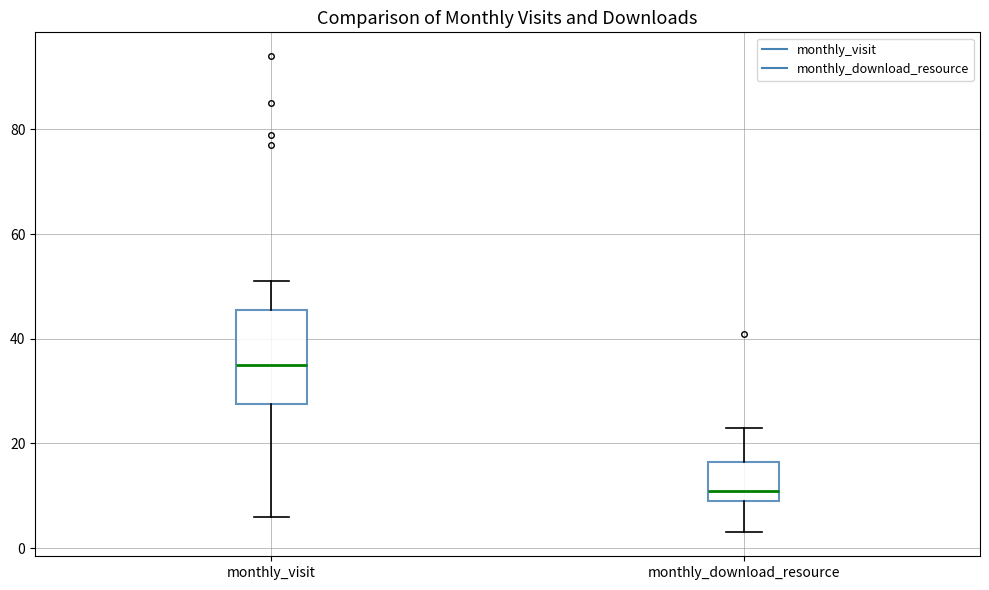

Reading left to right, transcribe this box plot: for each box, give where its median line is, the range the box spans, and where its two whiskers end, as read against the y-axis. The values are not printed on the chart, so give them approximately, as read against the axis.

monthly_visit: median 36, box 28 to 46, whiskers 6 to 52
monthly_download_resource: median 12, box 10 to 16, whiskers 4 to 24